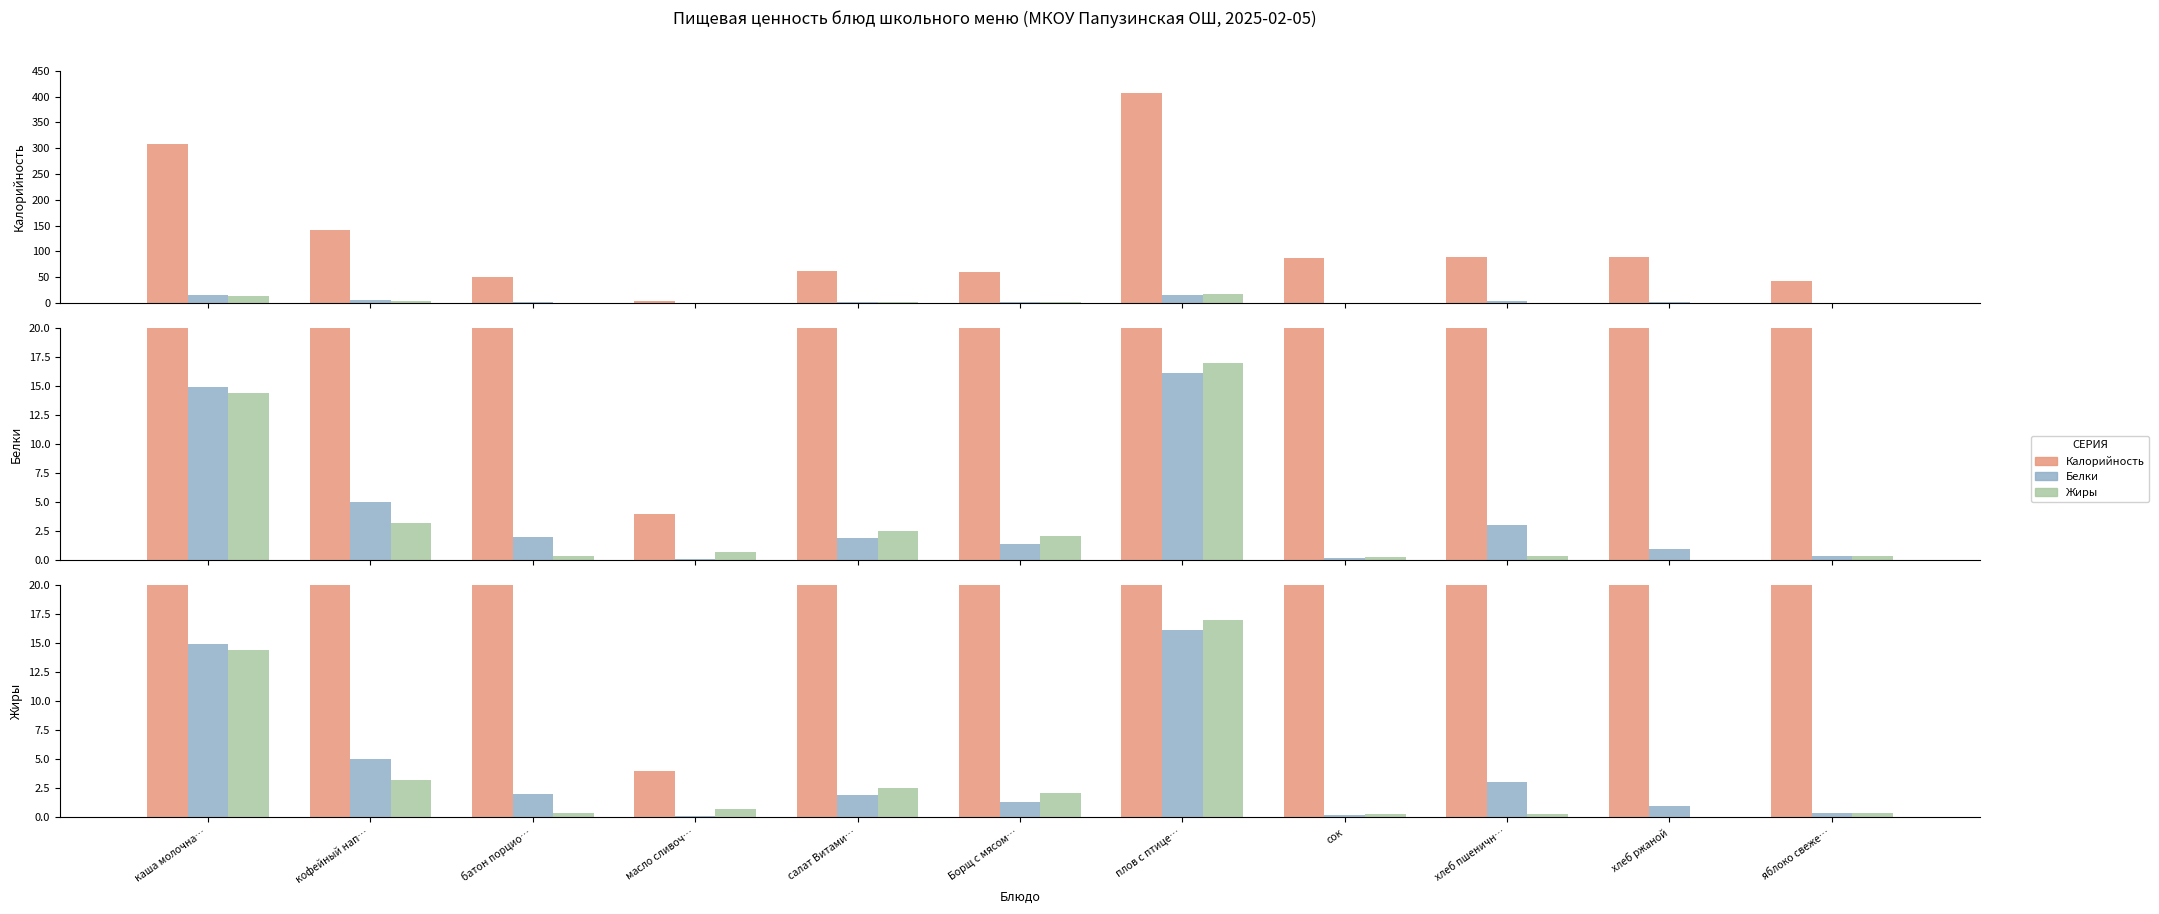

Is it true that Жиры equals -5.8 at хлеб ржаной?

False